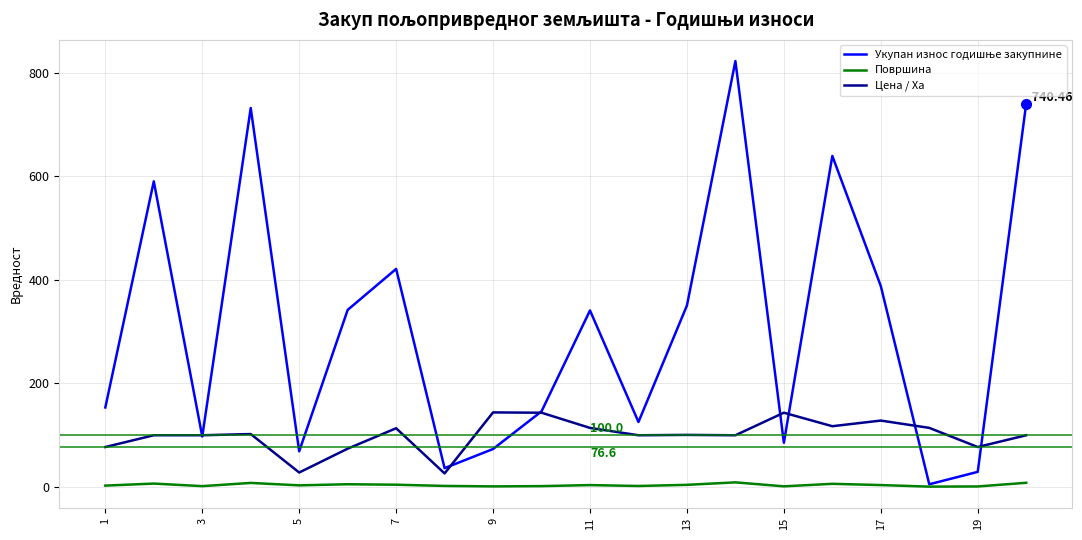

How many values in the Цена / Ха series exceed 100?

10